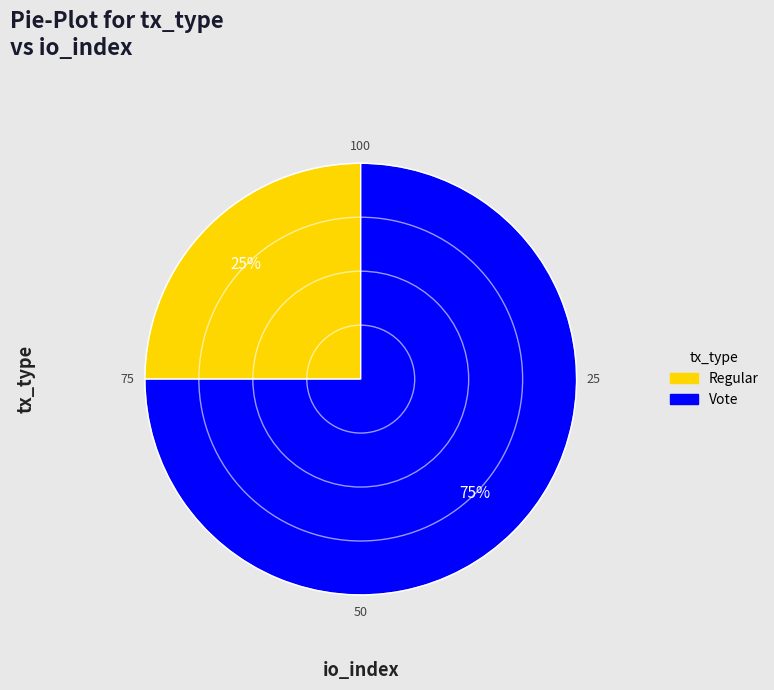

Rank the categories by value from lowest to highest.

Regular, Vote